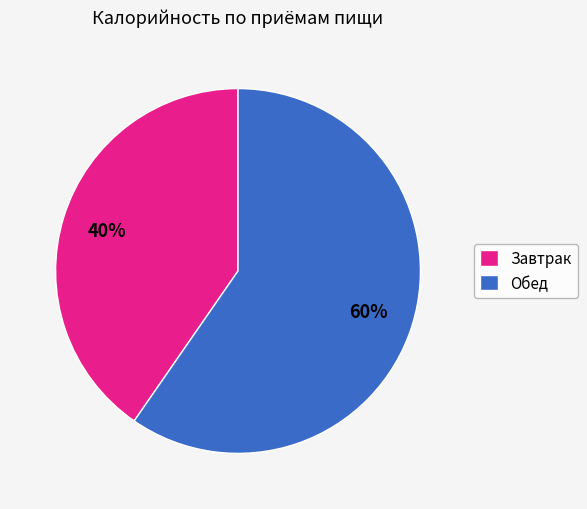

Do Завтрак and Обед together represent more than half of the pie?

Yes